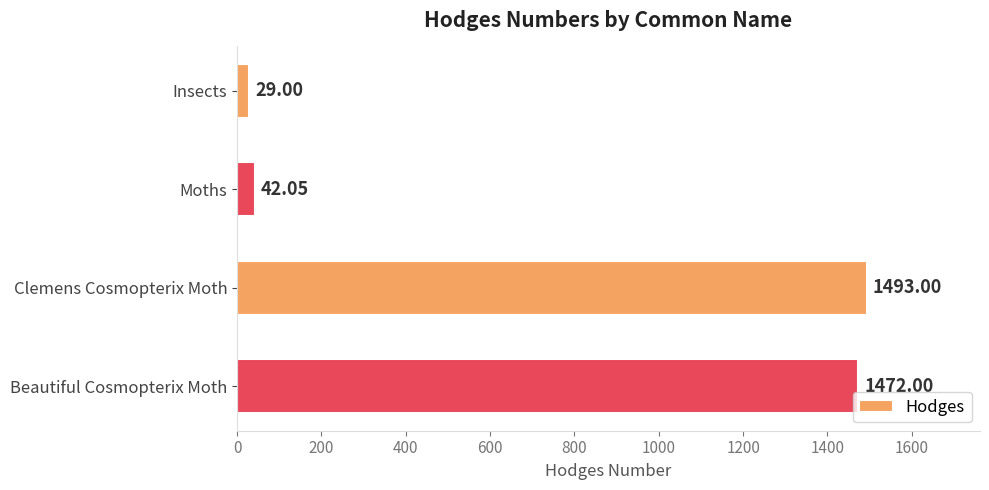

What is the label of the 4th bar from the top?

Beautiful Cosmopterix Moth